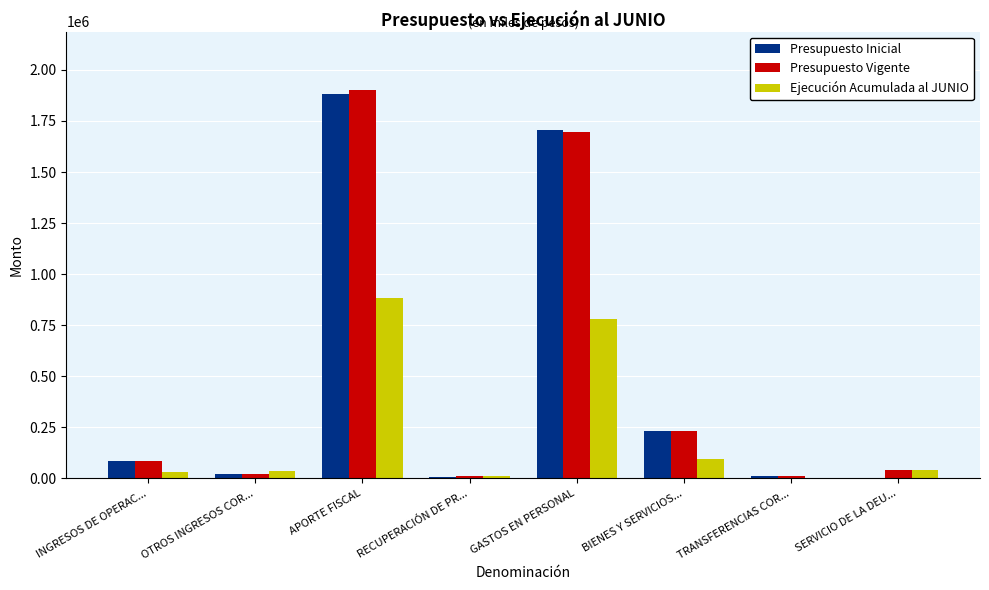

Is it true that Presupuesto Inicial equals 1883090 at APORTE FISCAL?

True